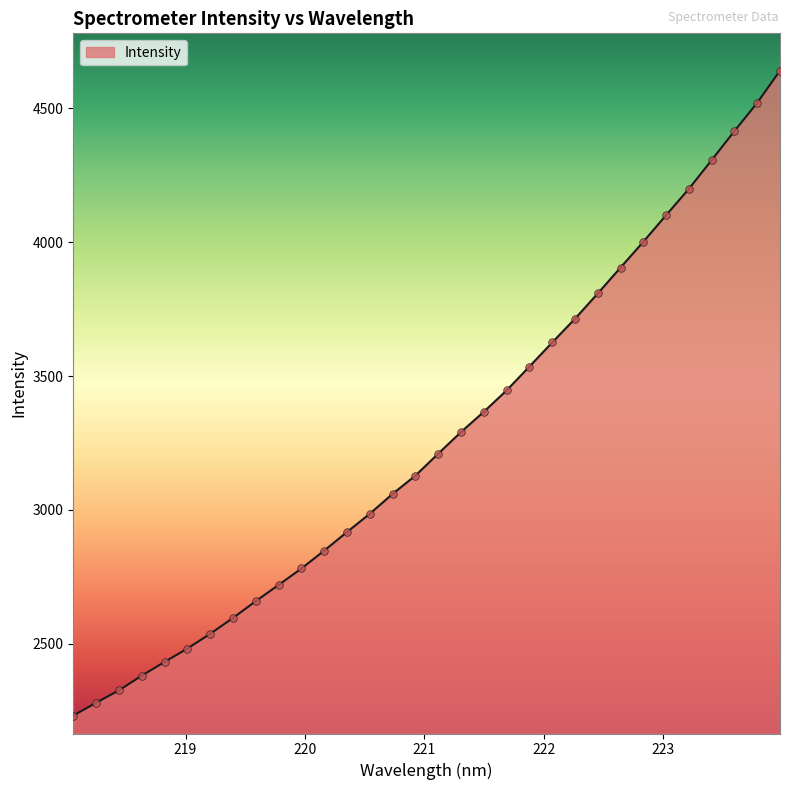

What is the maximum value shown in the chart?

4640.6